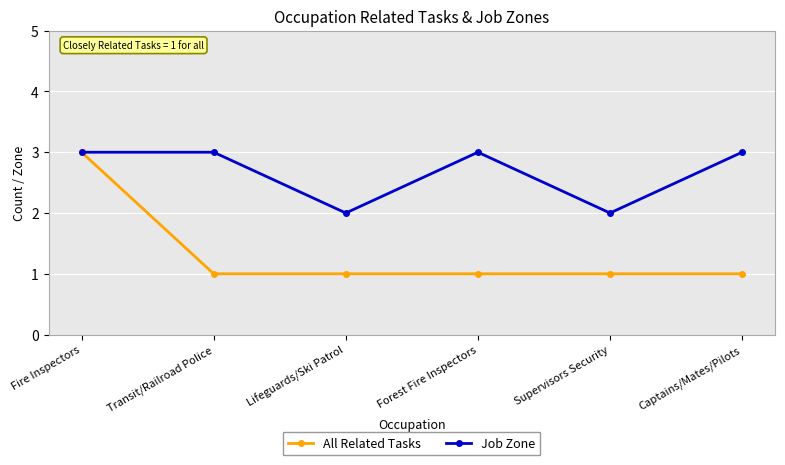

Reading right to left, list all the values displayed in this chart.

All Related Tasks: Captains/Mates/Pilots=1	Supervisors Security=1	Forest Fire Inspectors=1	Lifeguards/Ski Patrol=1	Transit/Railroad Police=1	Fire Inspectors=3
Job Zone: Captains/Mates/Pilots=3	Supervisors Security=2	Forest Fire Inspectors=3	Lifeguards/Ski Patrol=2	Transit/Railroad Police=3	Fire Inspectors=3